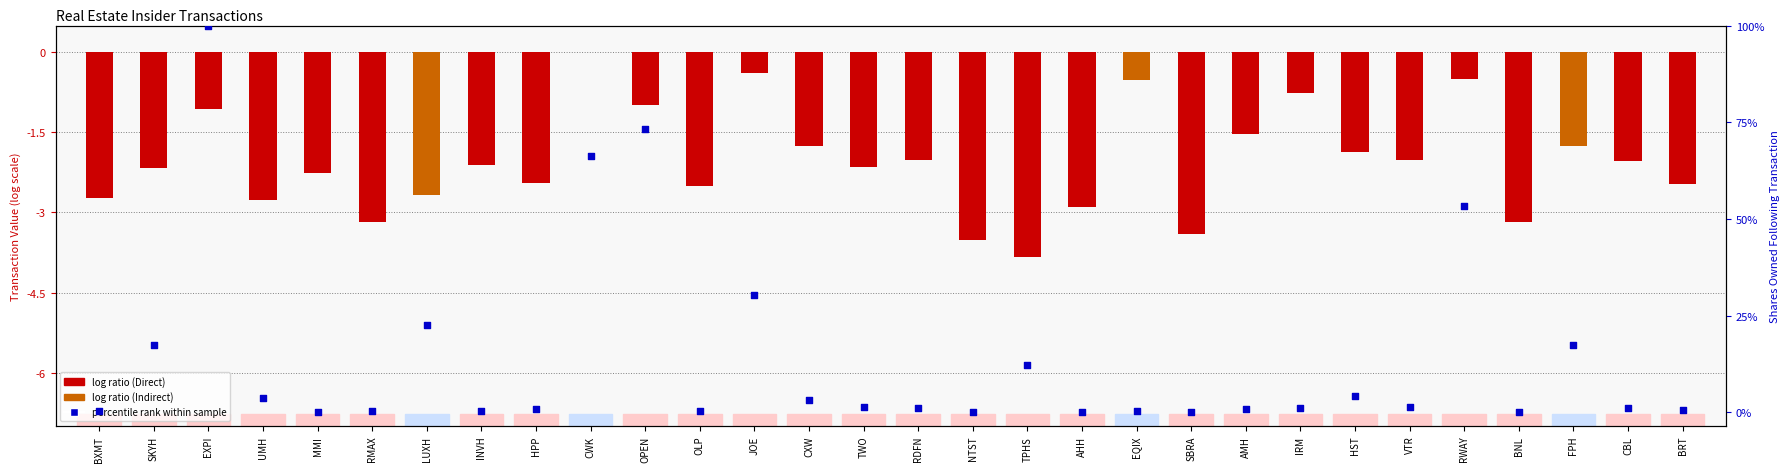

Which series has the largest total across all categories?

percentile rank within the sample